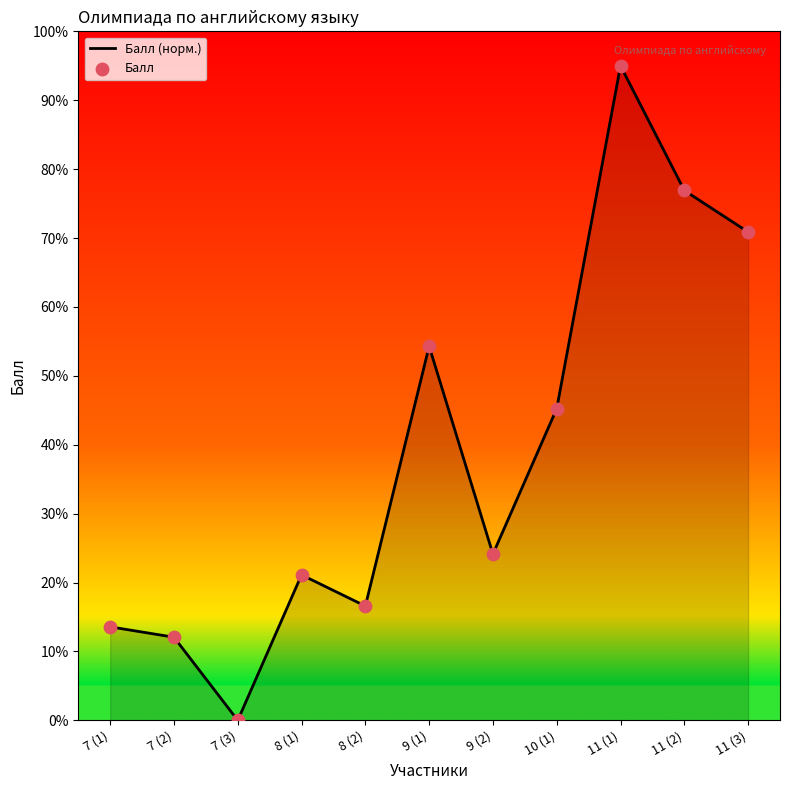

What is the ratio of the value at 9 (1) to the value at 7 (2)?

4.5